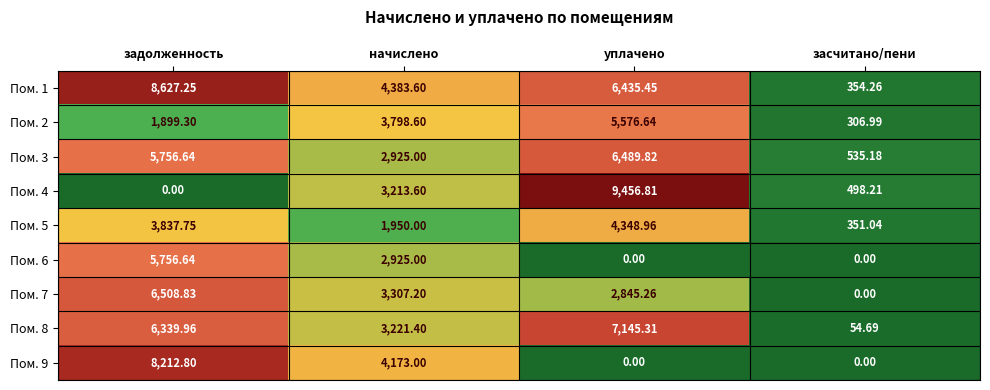

At which category is the sum across all series the highest?

задолженность